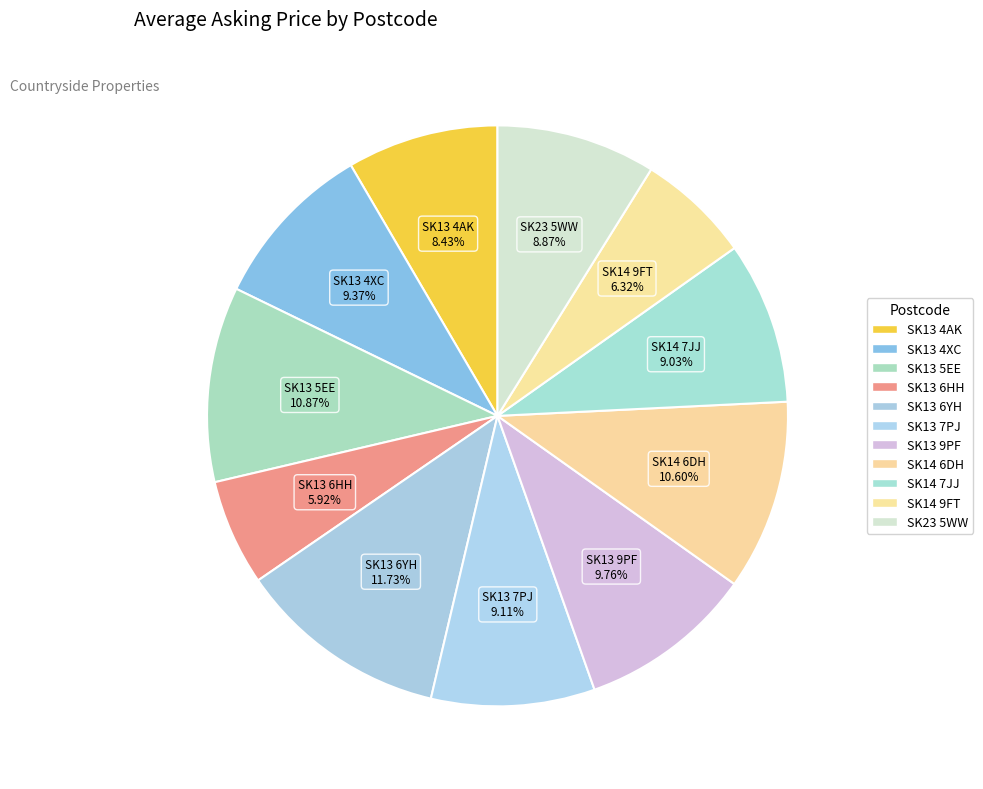

What is the largest slice in the pie chart?

SK13 6YH